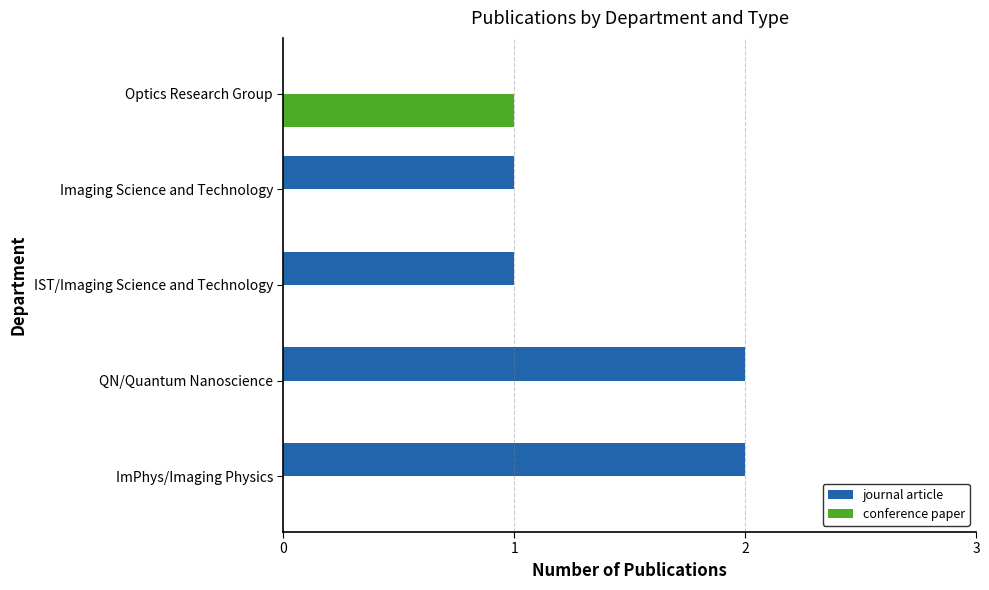

Which series has the largest total across all categories?

journal article